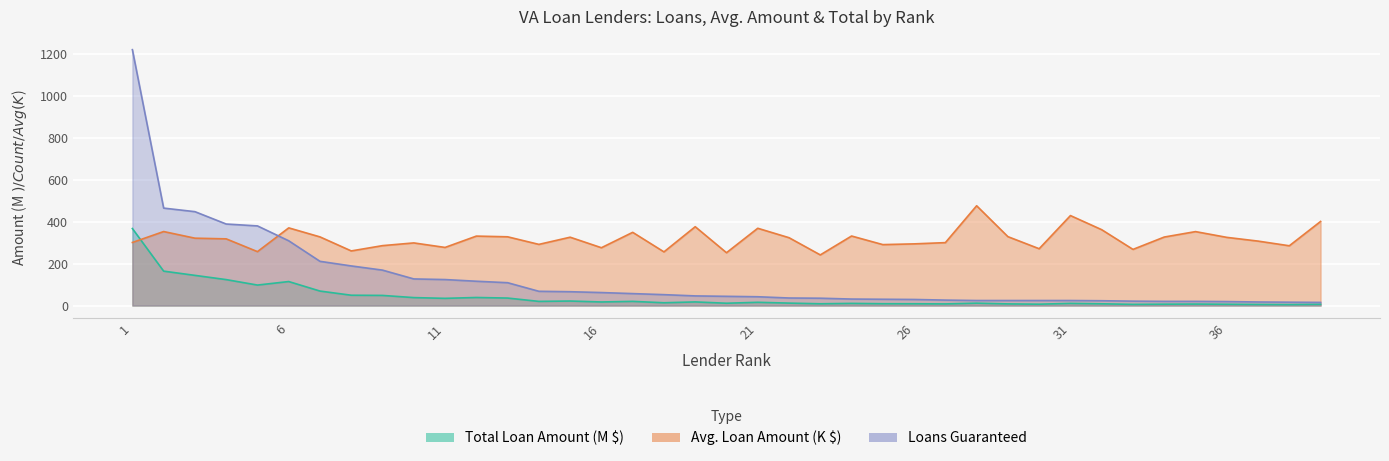

Which category has the lowest value across all series?

38